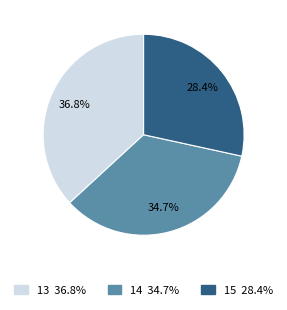

Count the number of slices in the pie.

3